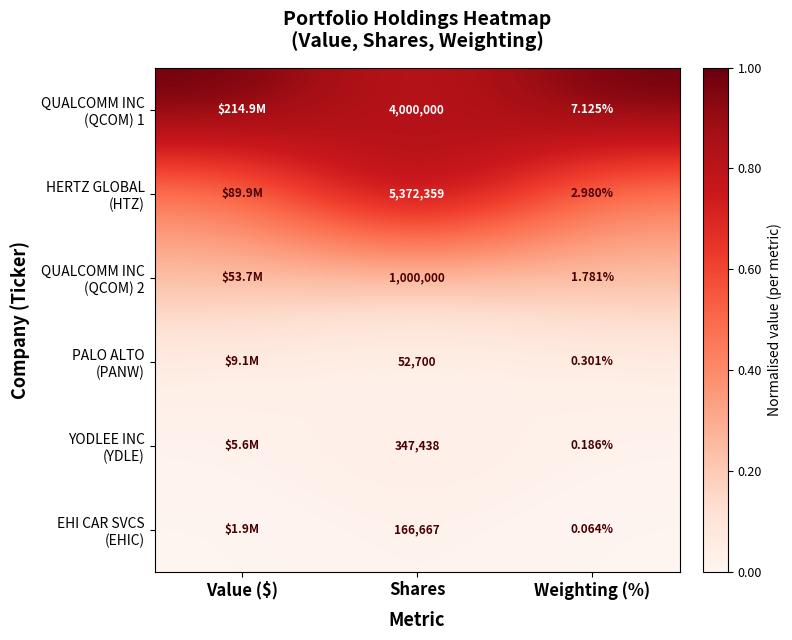

Rank the series at Shares from highest to lowest value.

HERTZ GLOBAL (HTZ), QUALCOMM INC (QCOM) 1, QUALCOMM INC (QCOM) 2, YODLEE INC (YDLE), EHI CAR SVCS (EHIC), PALO ALTO (PANW)